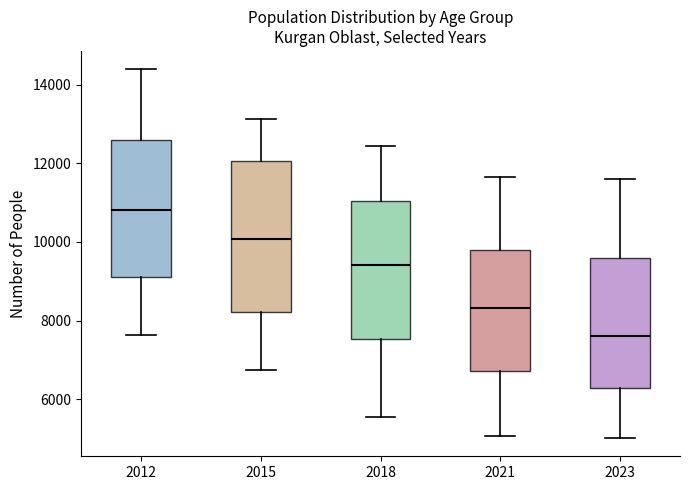

Where is the upper edge of the box at x = 2012 on the y-axis? The values are not printed on the chart, so give them approximately, as read against the axis.

12600